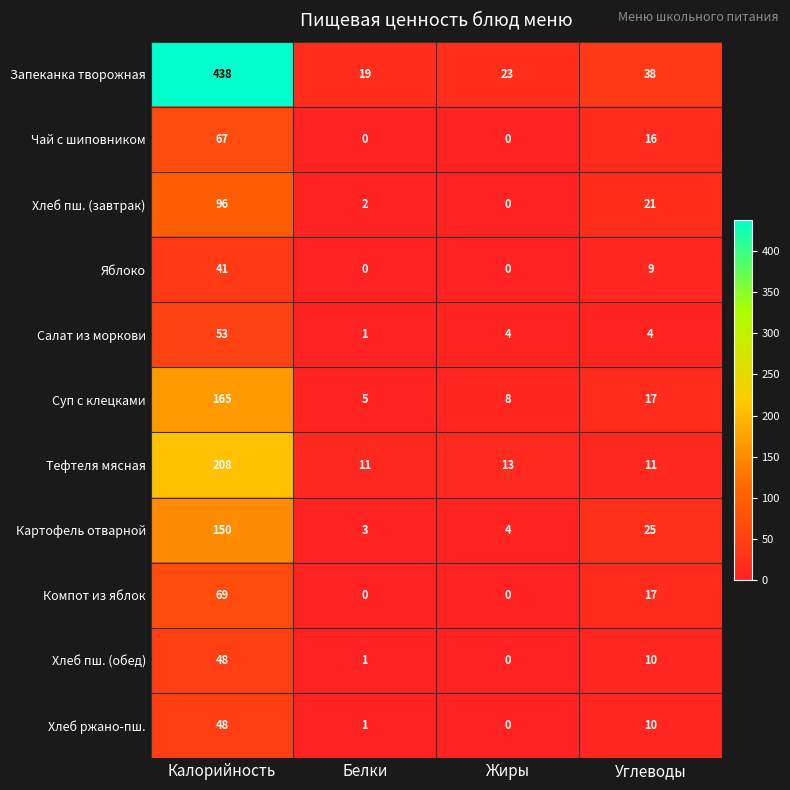

Which series has the largest total across all categories?

Запеканка творожная